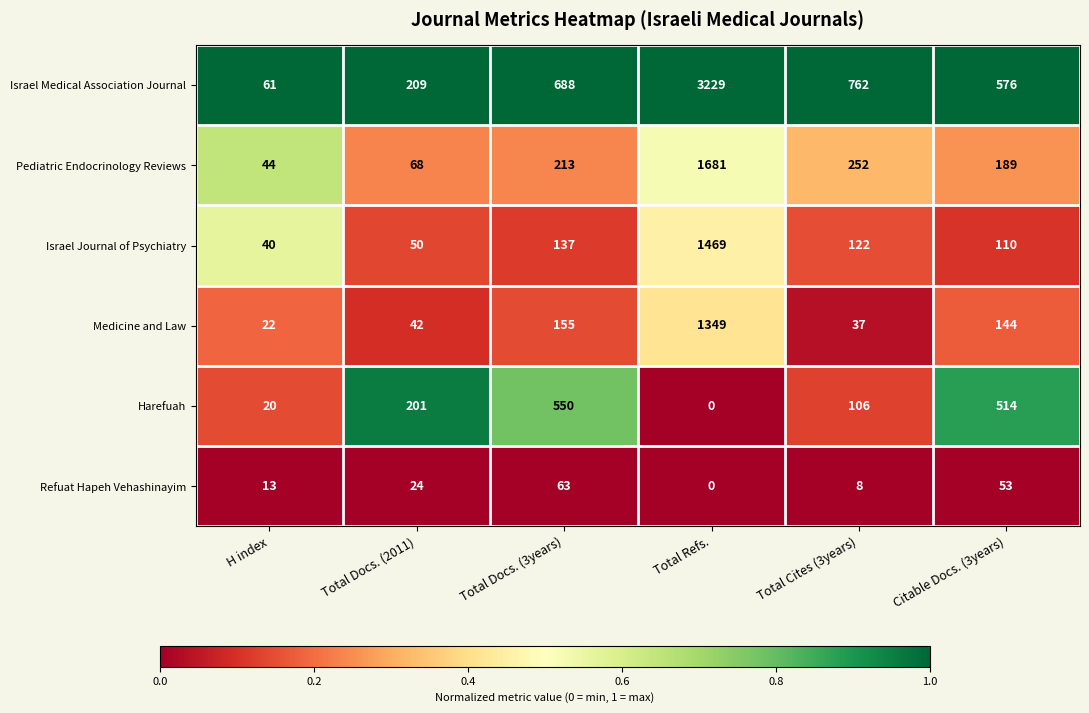

What is the sum of all Pediatric Endocrinology Reviews values?

2447